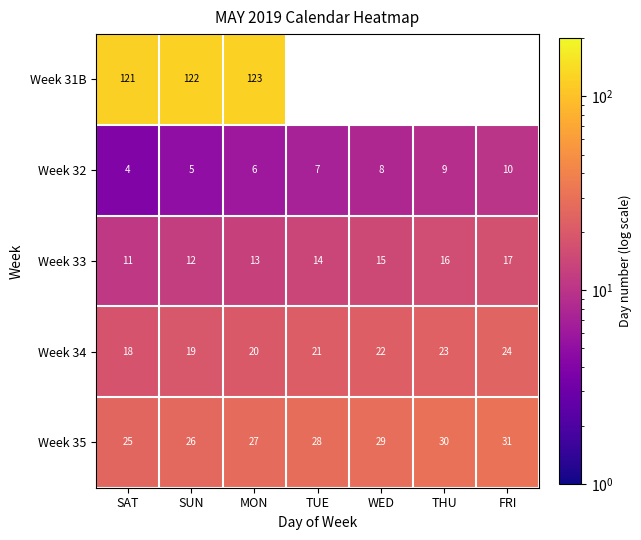

What is the spread (max minus min) of values at SAT?

117